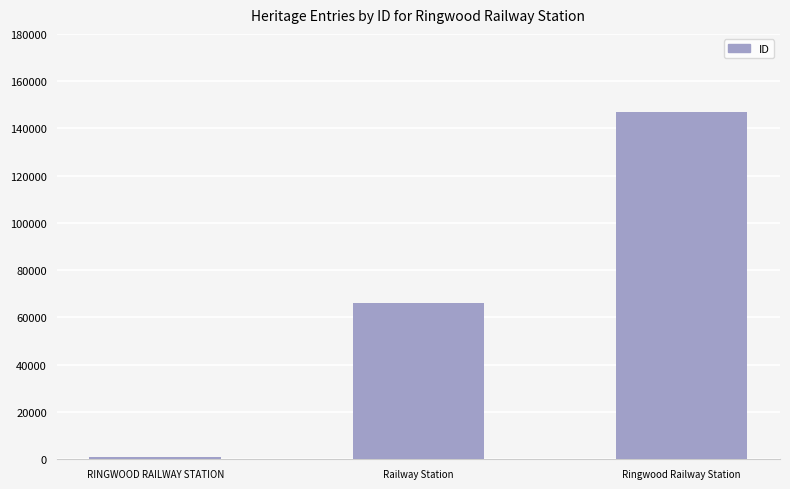

Read the value at Railway Station.

66064